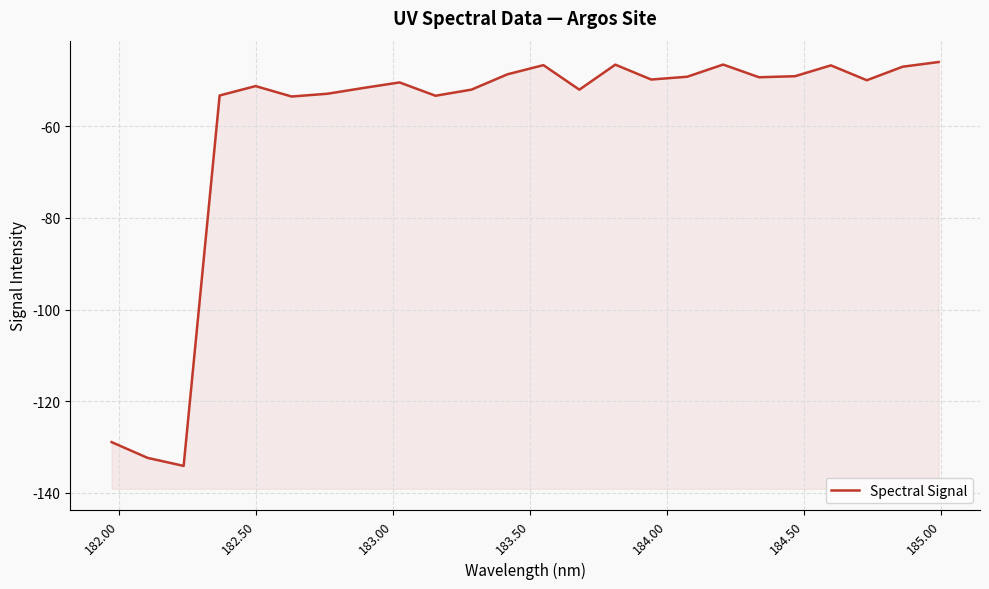

True or false: there are more than 2 points higher than both neighbors.

True